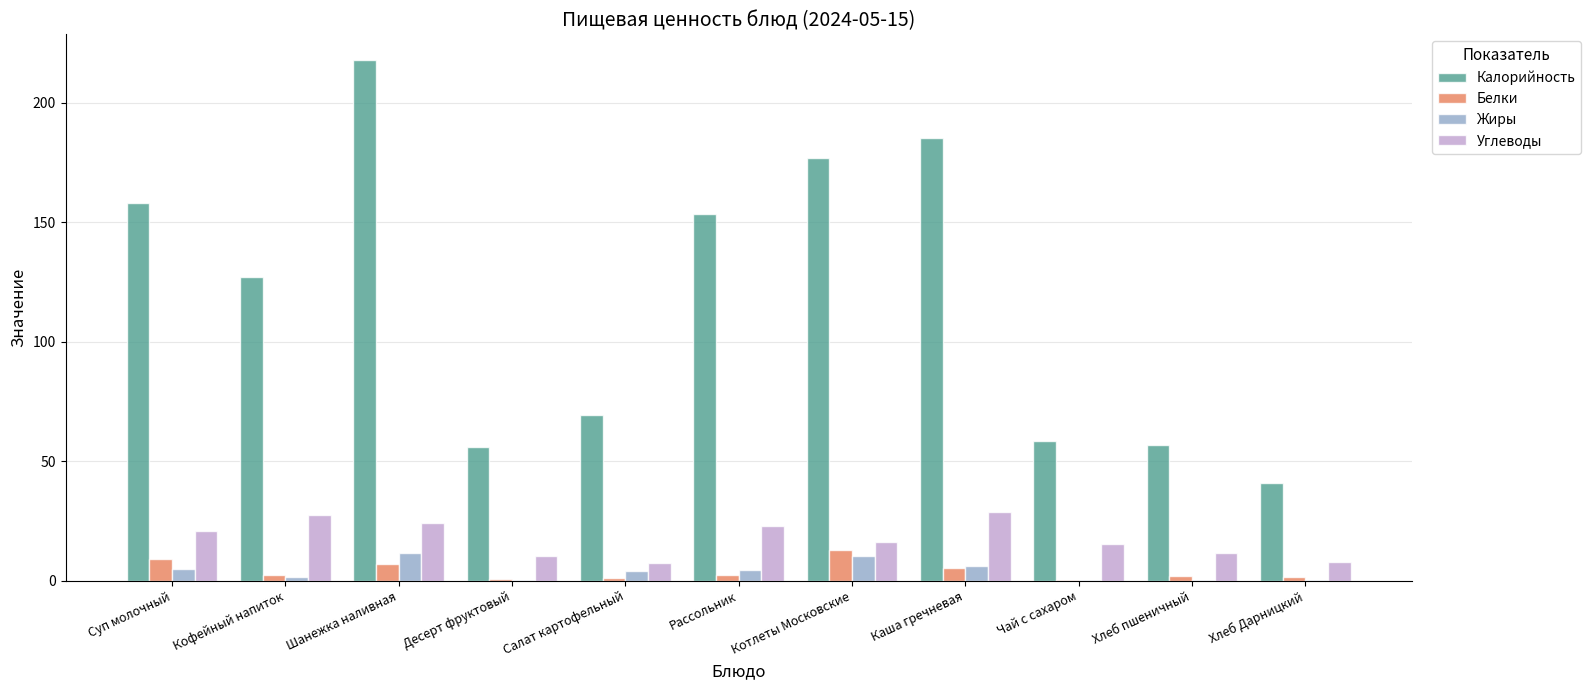

At which category is the sum across all series the highest?

Шанежка наливная